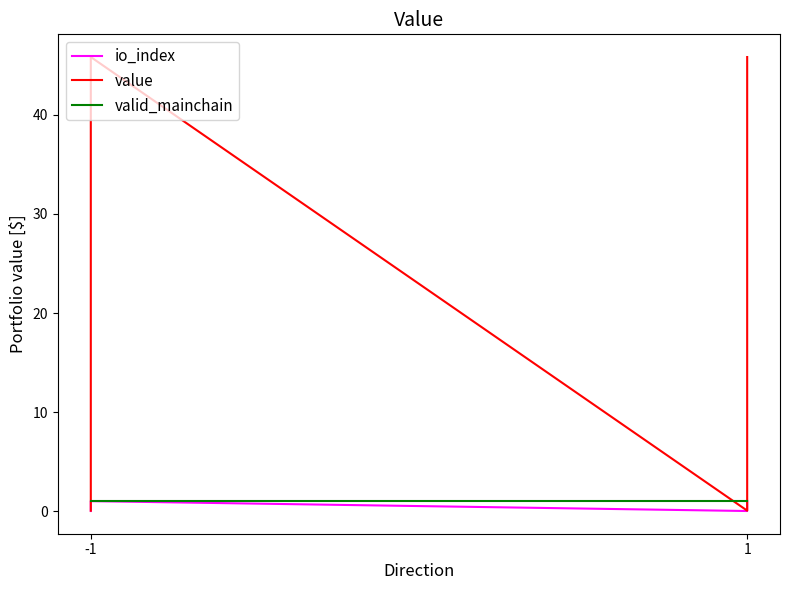

What is the difference between the highest and lowest values at -1?

1.0